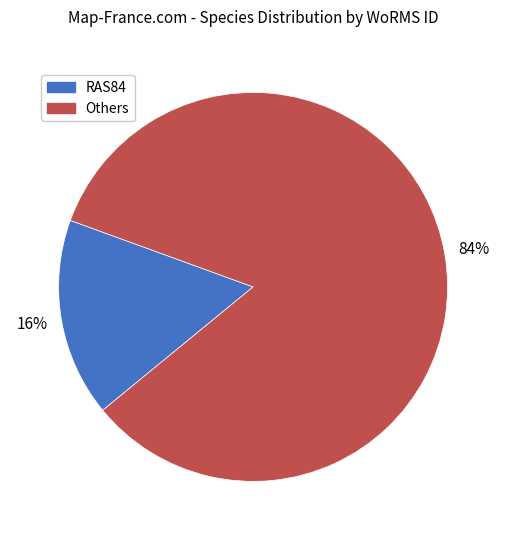

Is there any slice that represents more than half of the pie?

Yes